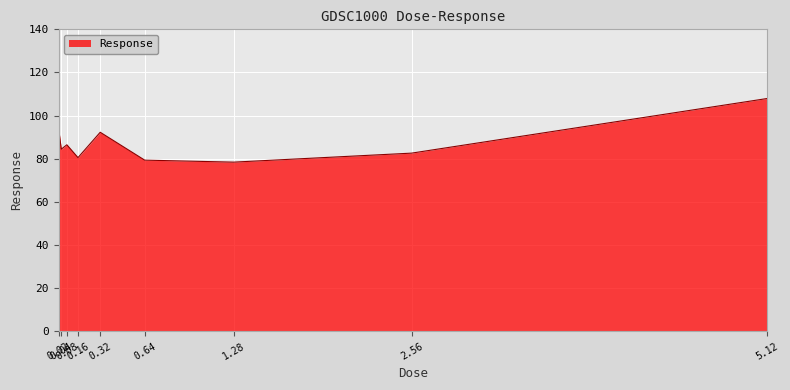

True or false: the data shows 49.5 at 0.32.

False